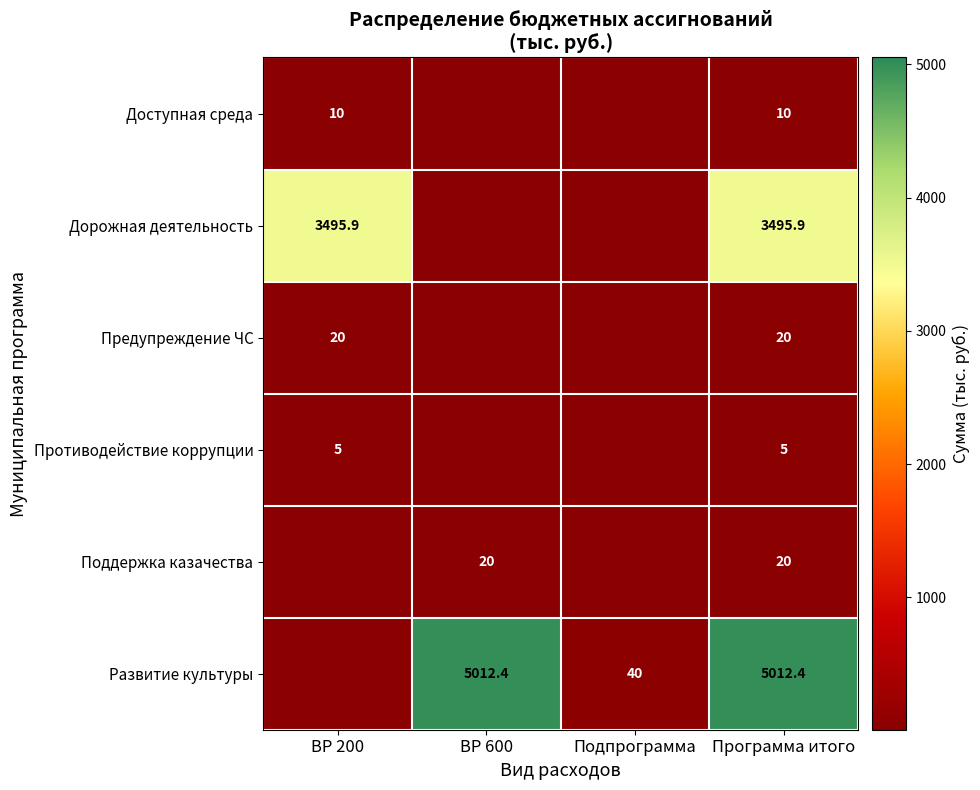

The Доступная среда series shows 10.0 at ВР 200. True or false?

True